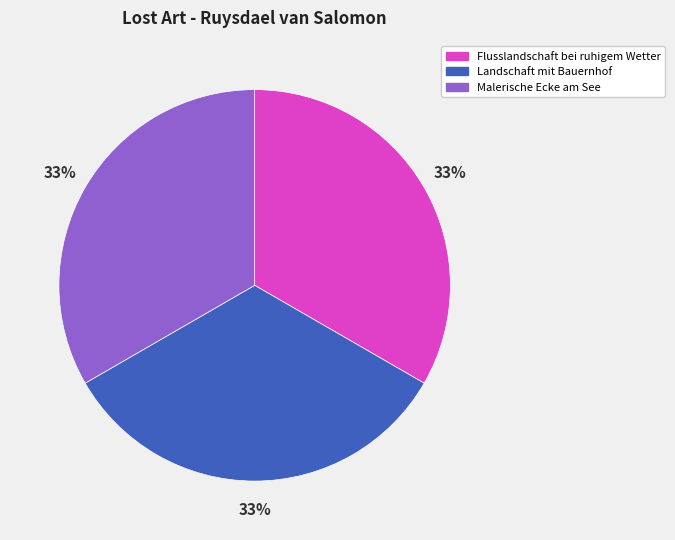

Approximately how many times larger is the value at Flusslandschaft bei ruhigem Wetter compared to Malerische Ecke am See?

1.0